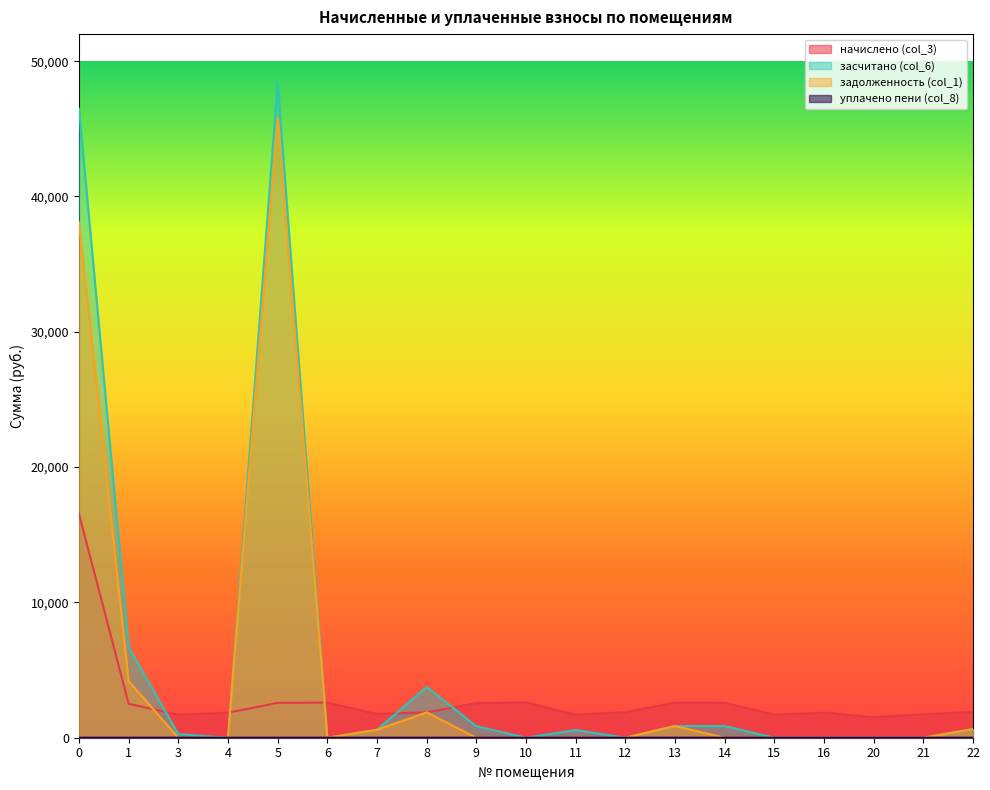

The value of засчитано (col_6) at 8 is 6526.8. True or false?

False